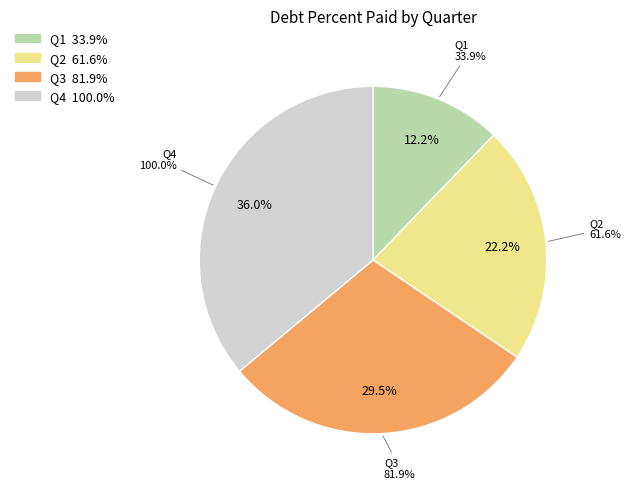

To the nearest percent, what portion does Q3 represent?

30%